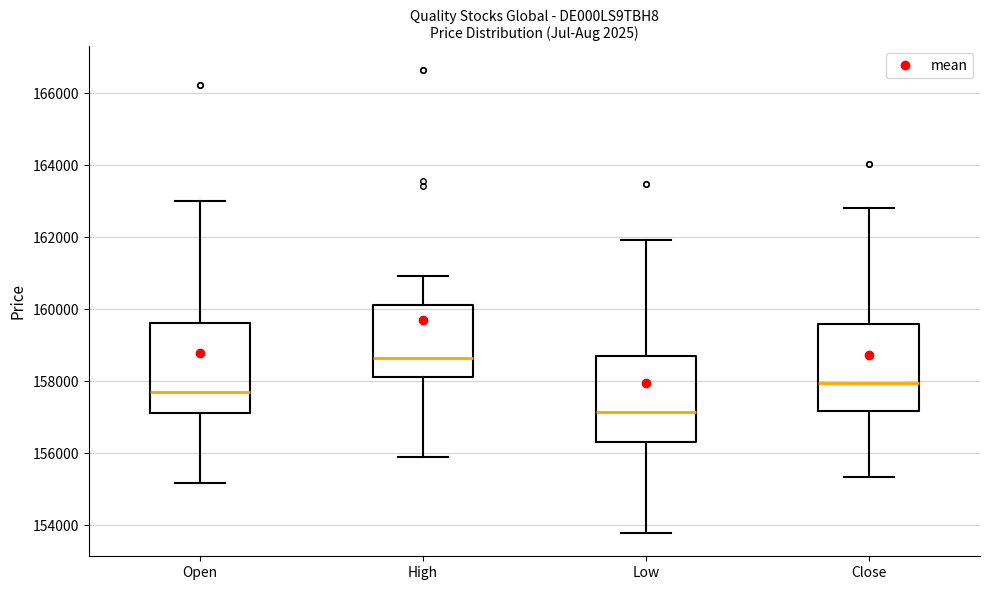

Reading left to right, transcribe this box plot: for each box, give where its median line is, the range the box spans, and where its two whiskers end, as read against the y-axis. The values are not printed on the chart, so give them approximately, as read against the axis.

Open: median 157800, box 157200 to 159600, whiskers 155200 to 163000
High: median 158600, box 158200 to 160200, whiskers 155800 to 161000
Low: median 157200, box 156400 to 158600, whiskers 153800 to 162000
Close: median 158000, box 157200 to 159600, whiskers 155400 to 162800